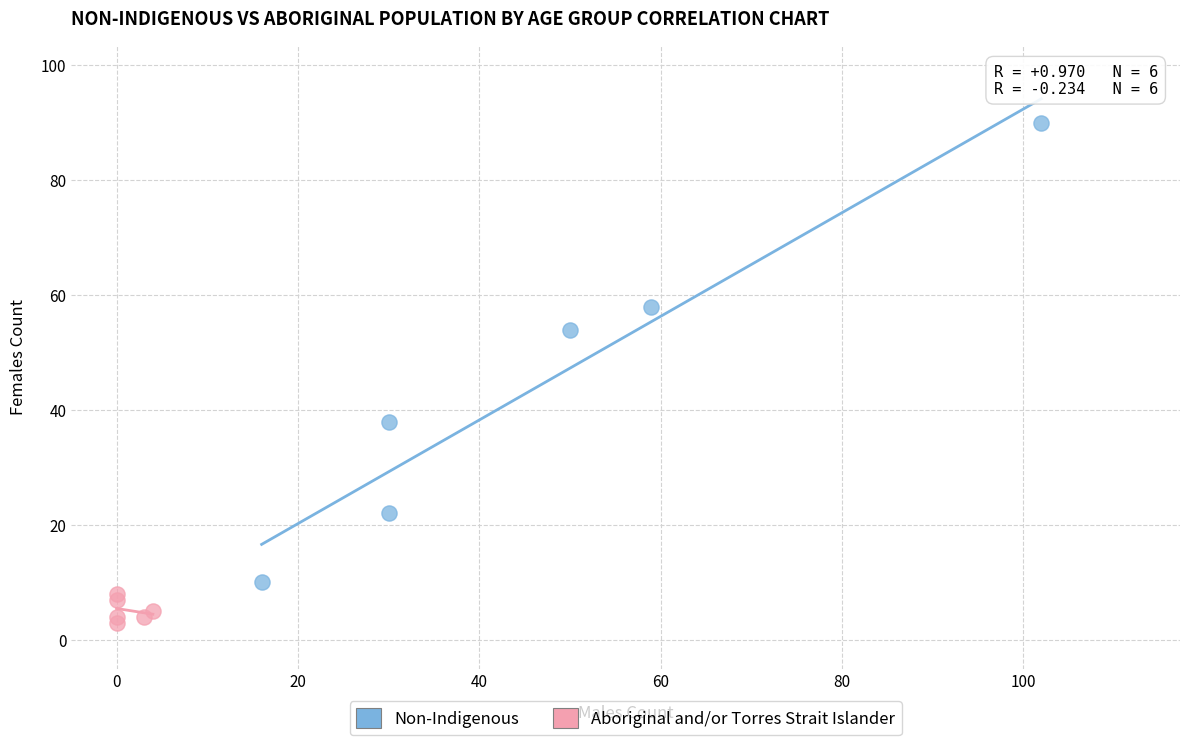

Which series reaches the maximum Y coordinate?

Non-Indigenous